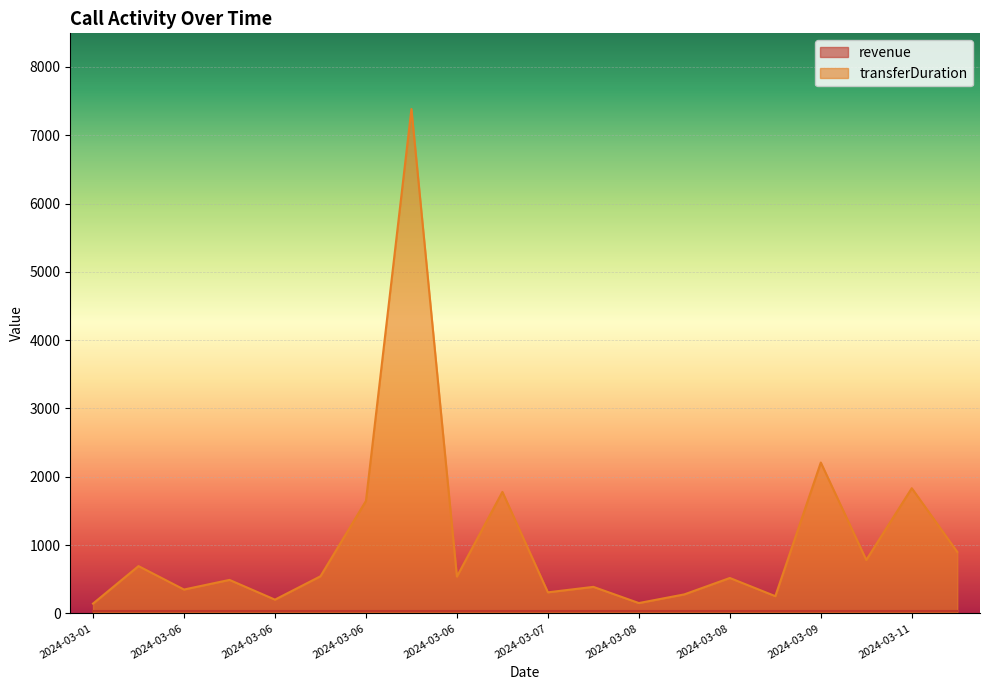

True or false: the data has more than 0 interior local peaks.

True